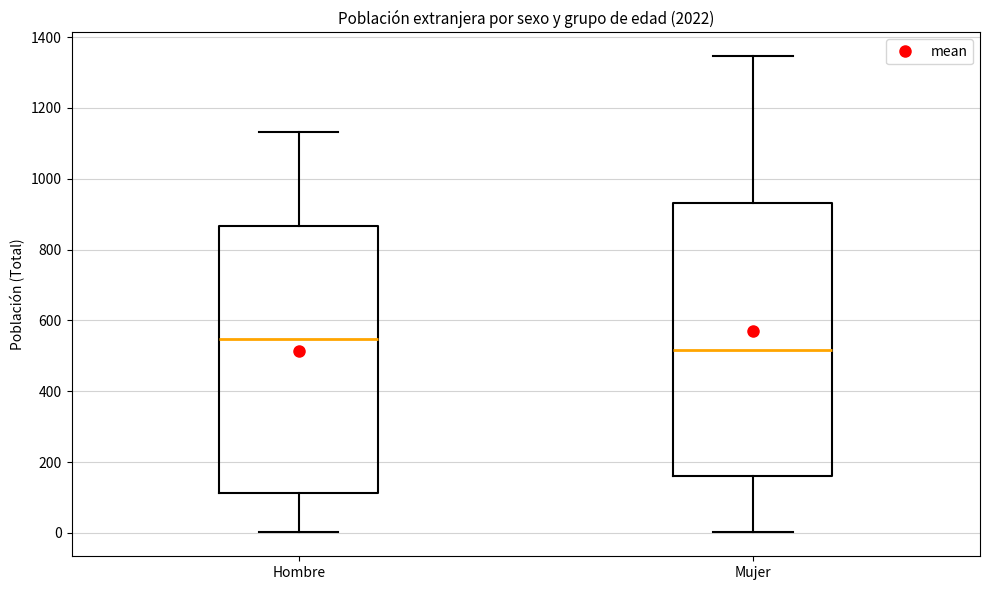

Which box's median line is the lowest?

Mujer